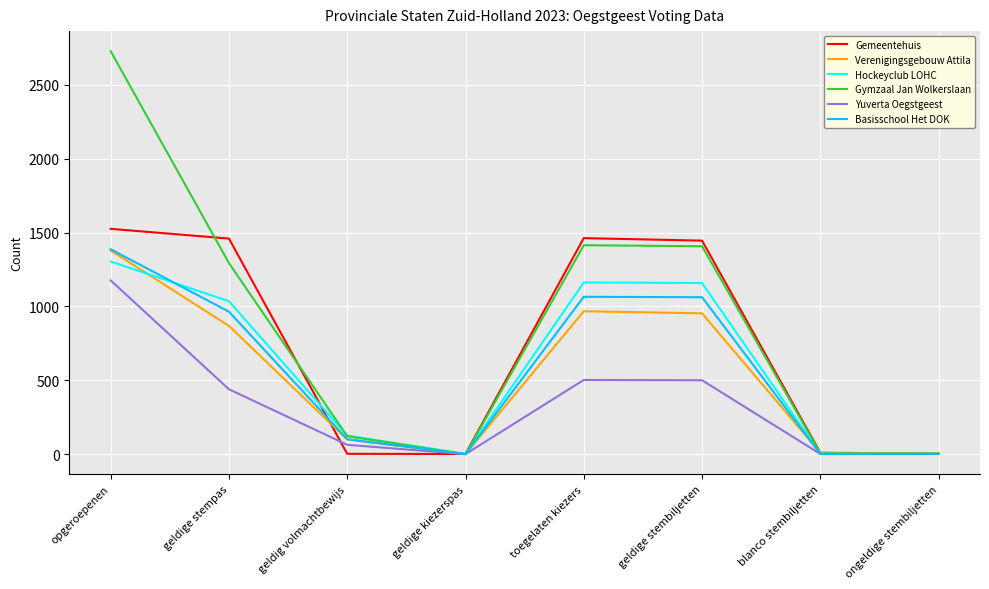

Which series has the largest range (max minus min)?

Gymzaal Jan Wolkerslaan